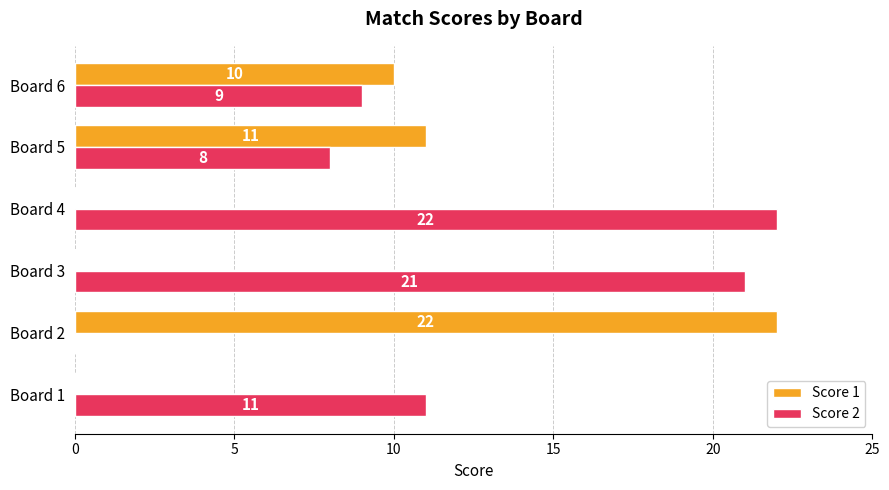

The value of Score 2 at Board 1 is 18. True or false?

False